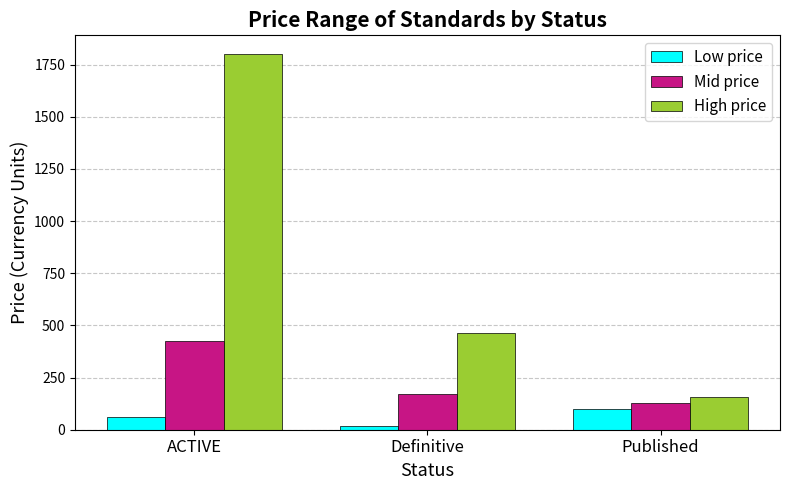

At ACTIVE, list the series in order from largest to smallest.

High price, Mid price, Low price